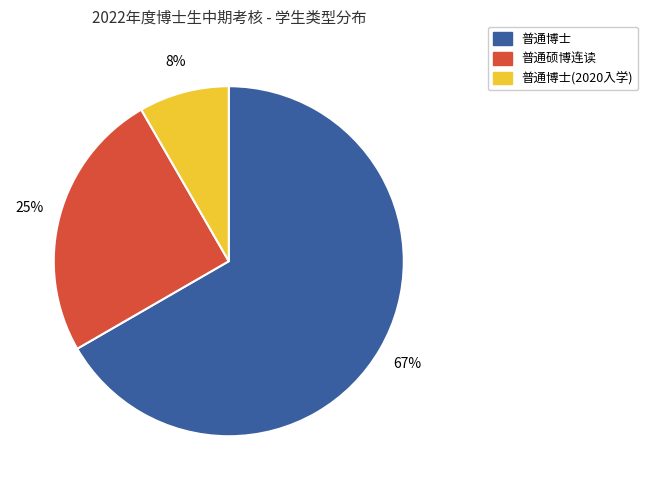

Combined, do 普通硕博连读 and 普通博士(2020入学) account for over 50%?

No